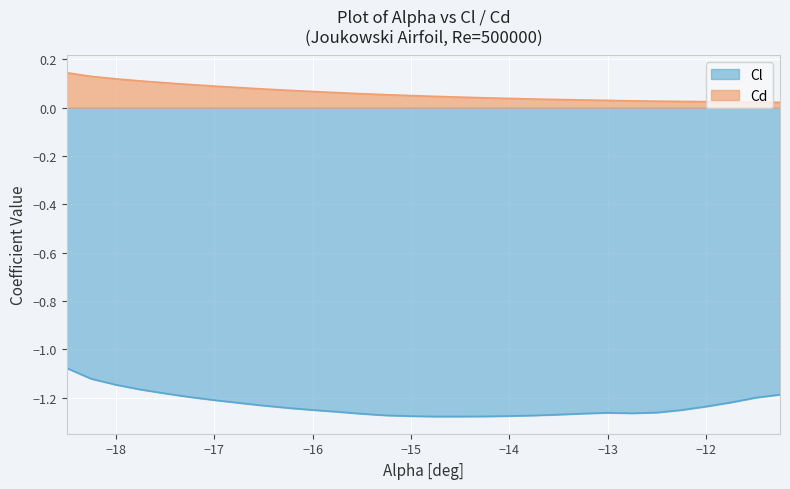

What is the difference between the maximum and minimum values in the Cl series?

0.2